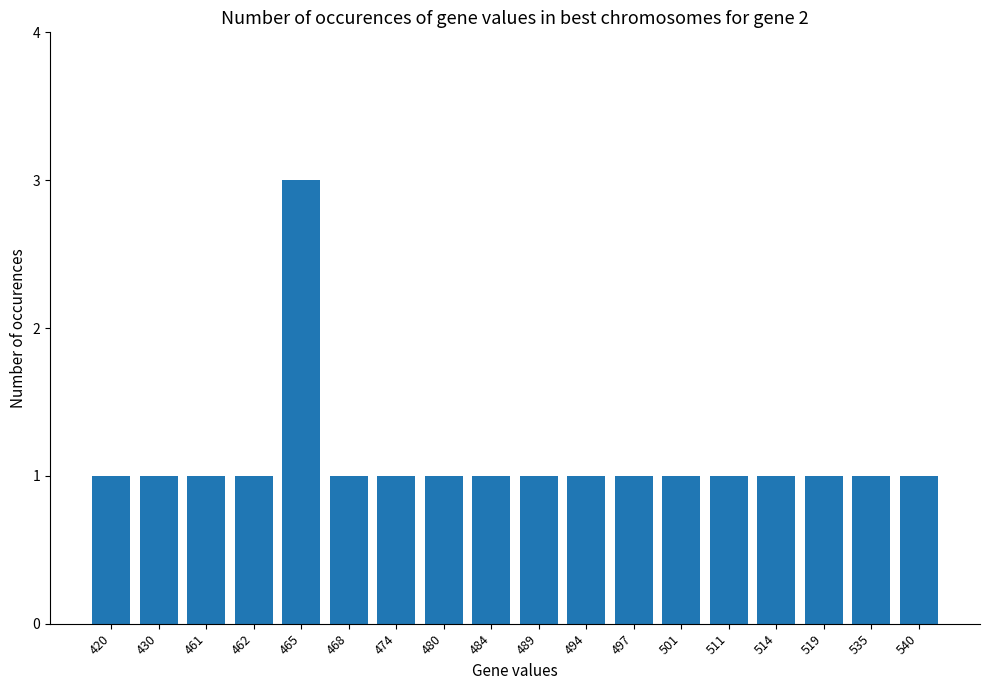

Are the bars horizontal?

No